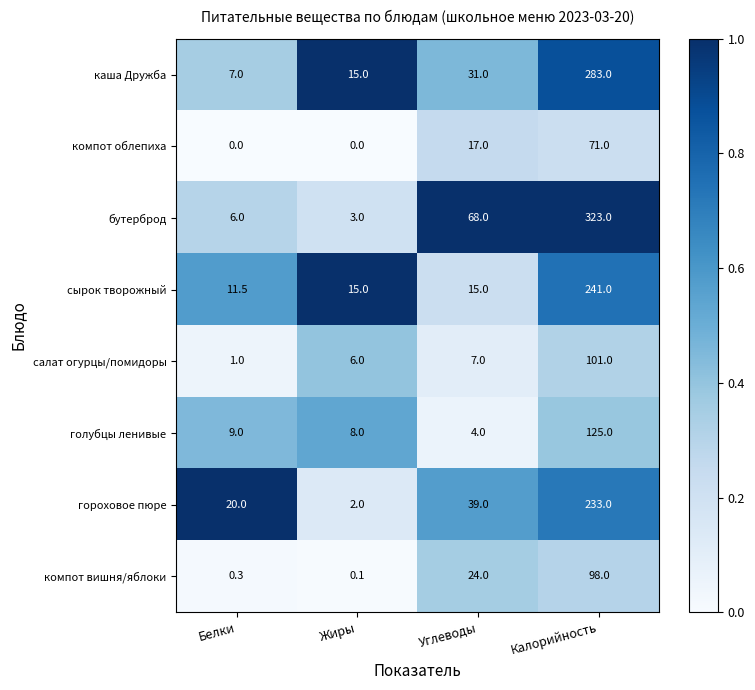

True or false: бутерброд has a value of 577.5 at Калорийность.

False